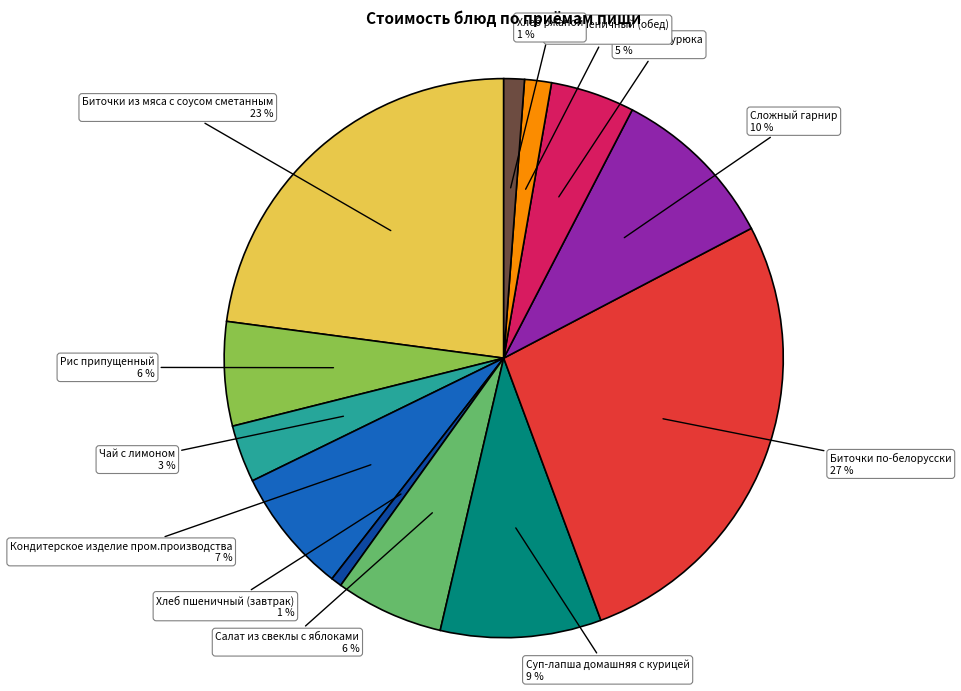

Count the number of slices in the pie.

12